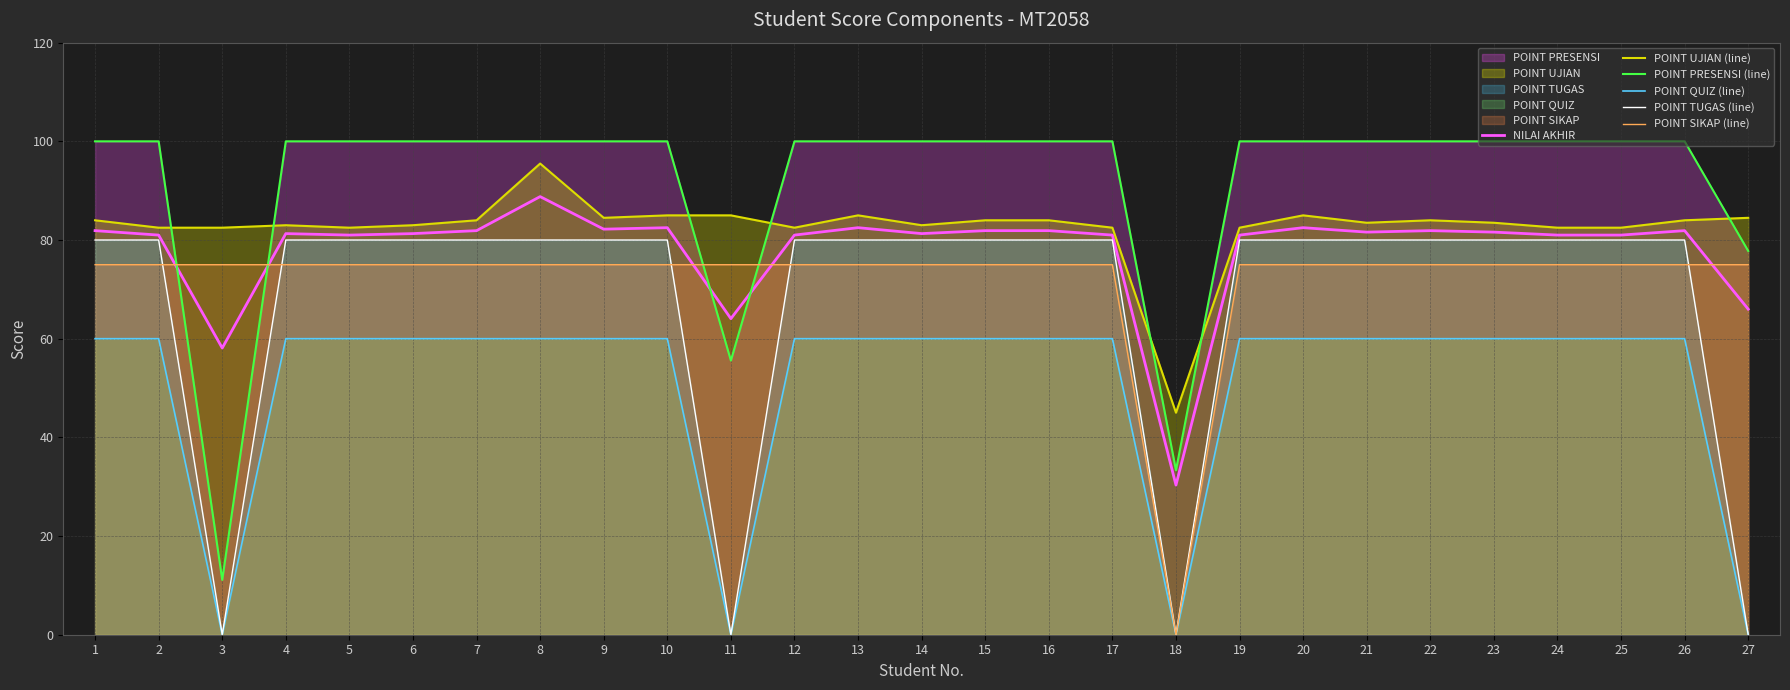

Is it true that POINT SIKAP (line) equals 0.0 at 18?

True